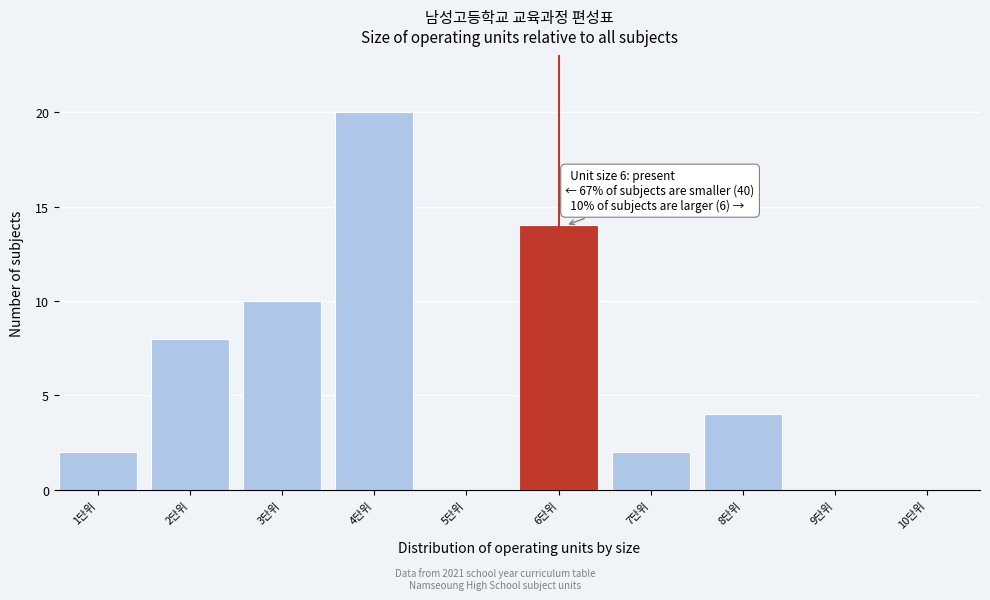

Reading left to right, extract all data points from this chart.

1단위=2	2단위=8	3단위=10	4단위=20	5단위=0	6단위=14	7단위=2	8단위=4	9단위=0	10단위=0